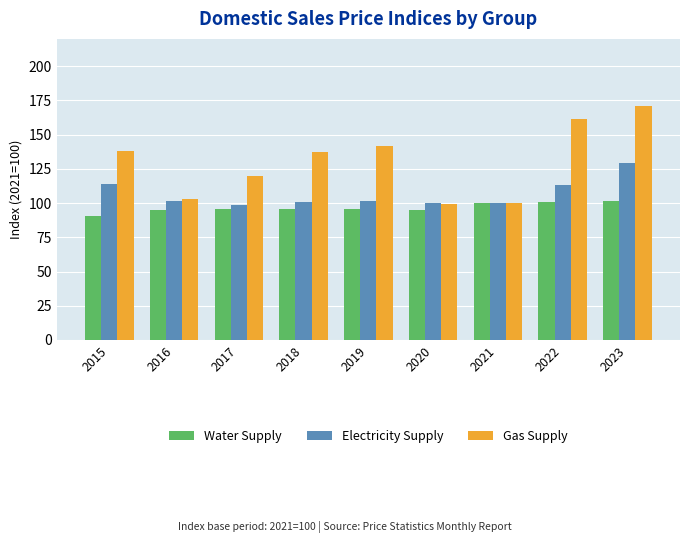

Does the chart contain any negative values?

No